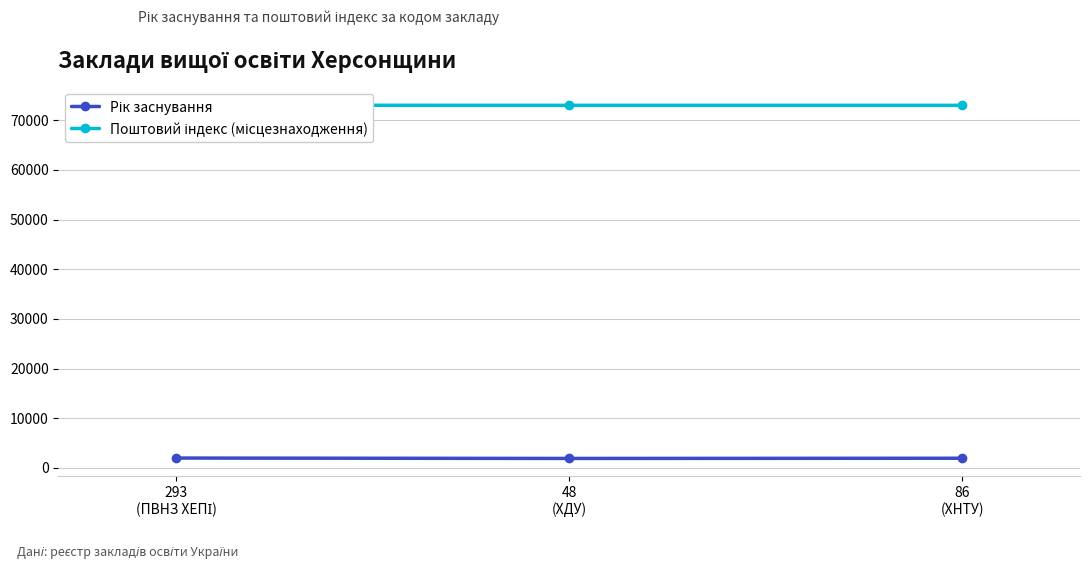

How many data points in Рік заснування are less than 1959?

1